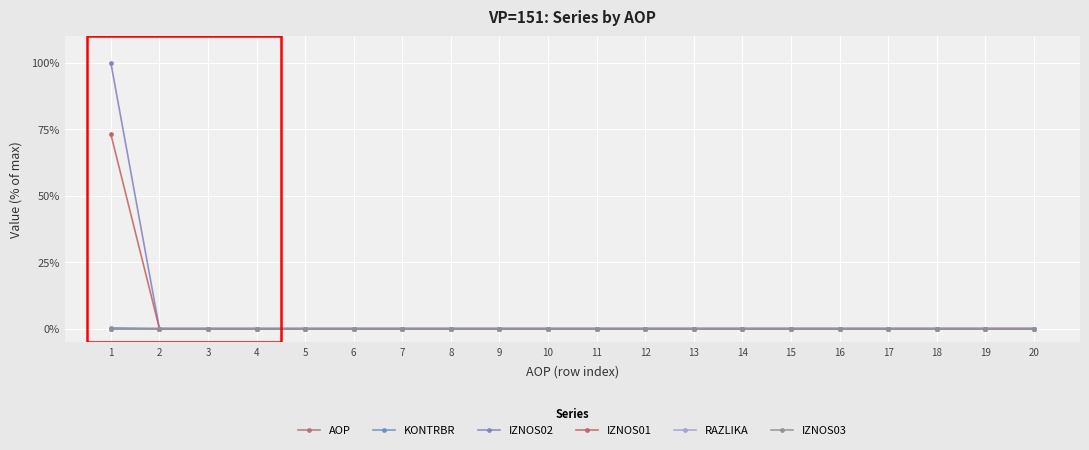

Count the number of data series in this chart.

6